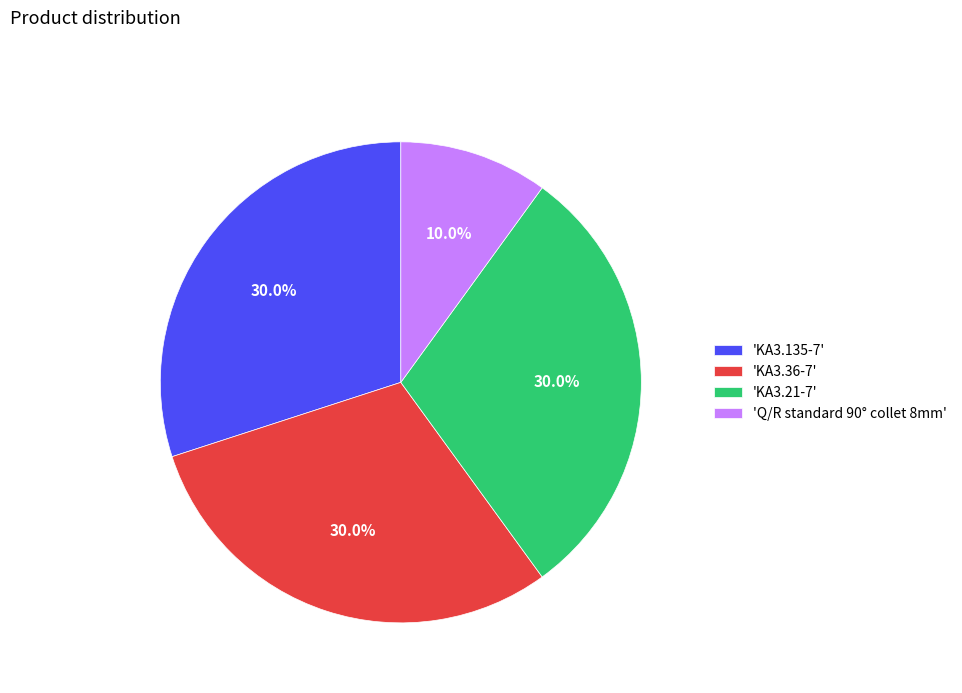

Between 'Q/R standard 90° collet 8mm' and 'KA3.36-7', which is larger?

'KA3.36-7'